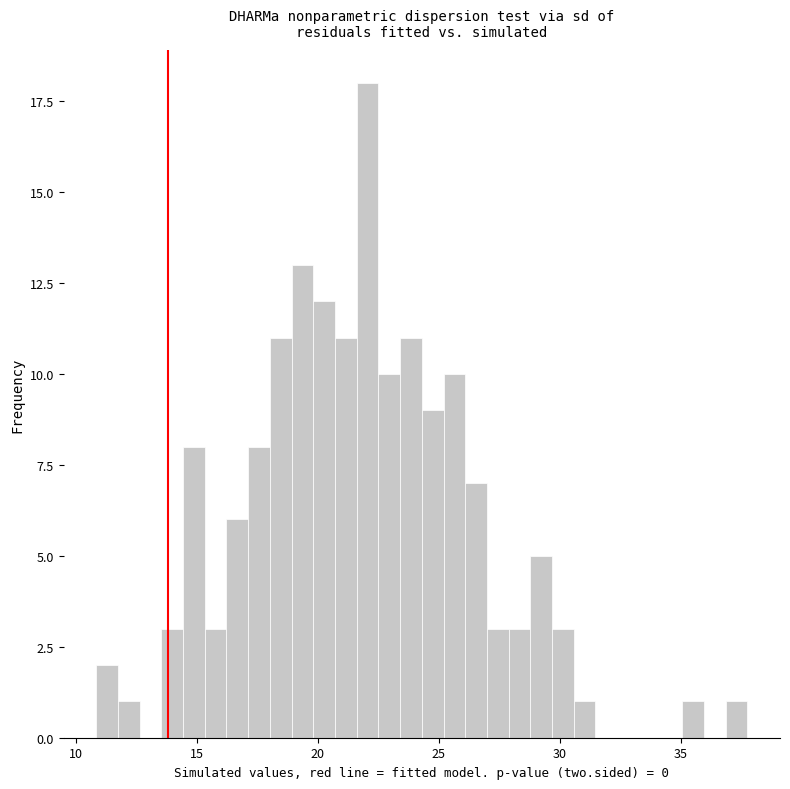

Read against the x-axis, roughly where is the centre of the tallest bar?

22.0